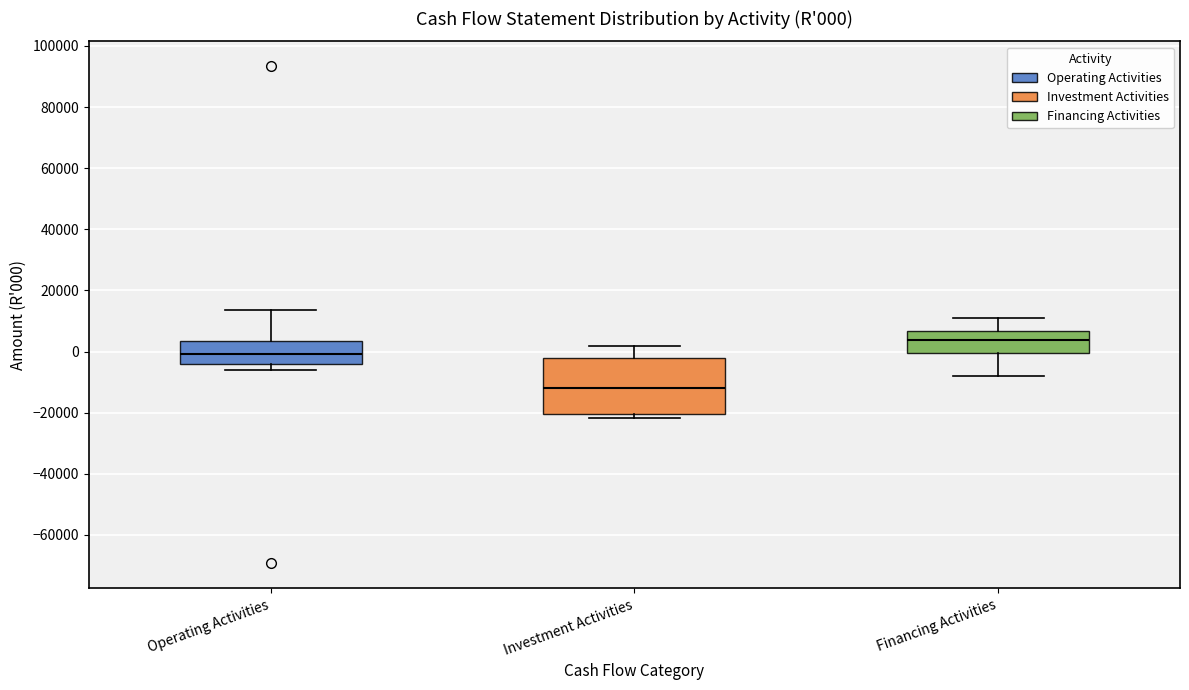

Which box is the tallest, from its lower edge to its upper edge?

Investment Activities